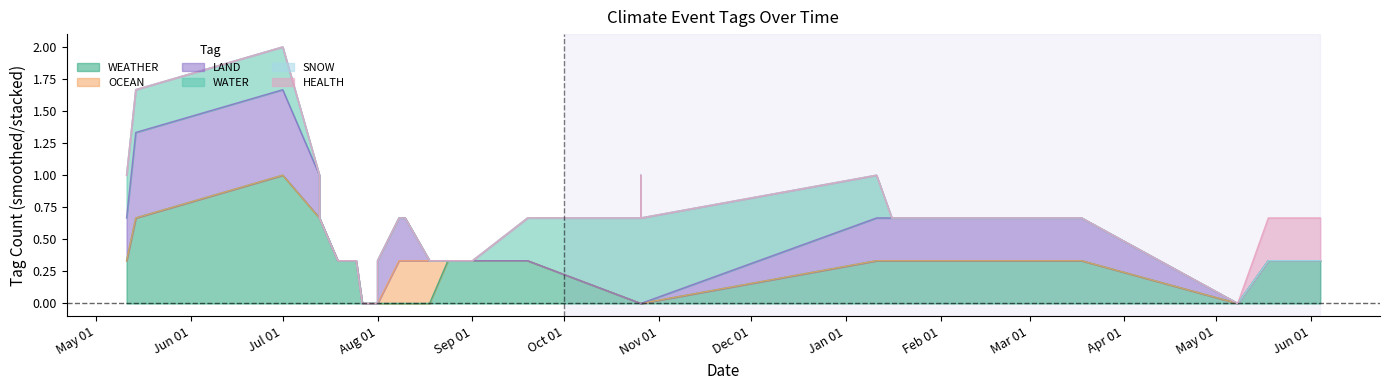

What is the sum of all WATER values?

4